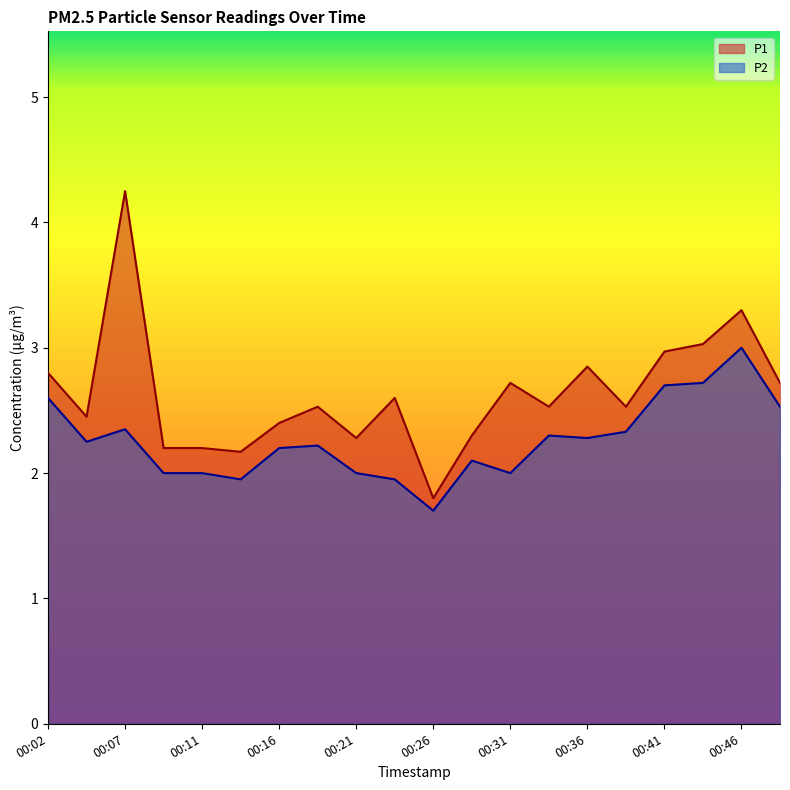

Reading left to right, what are all the values shown in this chart?

P1: 2.8	2.5	4.2	2.2	2.2	2.2	2.4	2.5	2.3	2.6	1.8	2.3	2.7	2.5	2.9	2.5	3.0	3.0	3.3	2.7
P2: 2.6	2.2	2.4	2.0	2.0	1.9	2.2	2.2	2.0	1.9	1.7	2.1	2.0	2.3	2.3	2.3	2.7	2.7	3.0	2.5